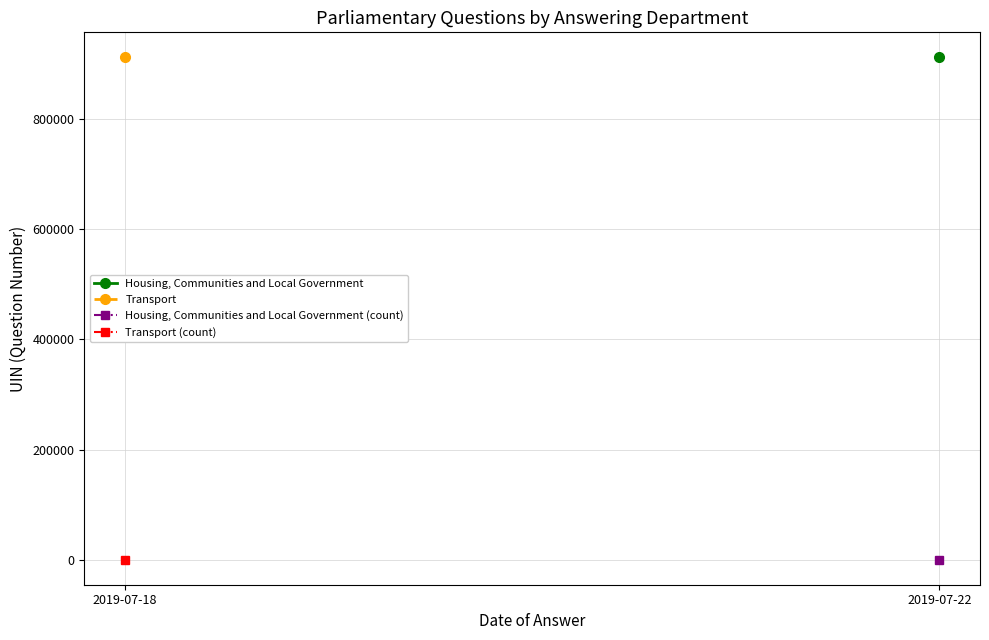

What is the greatest value displayed?

912093.7